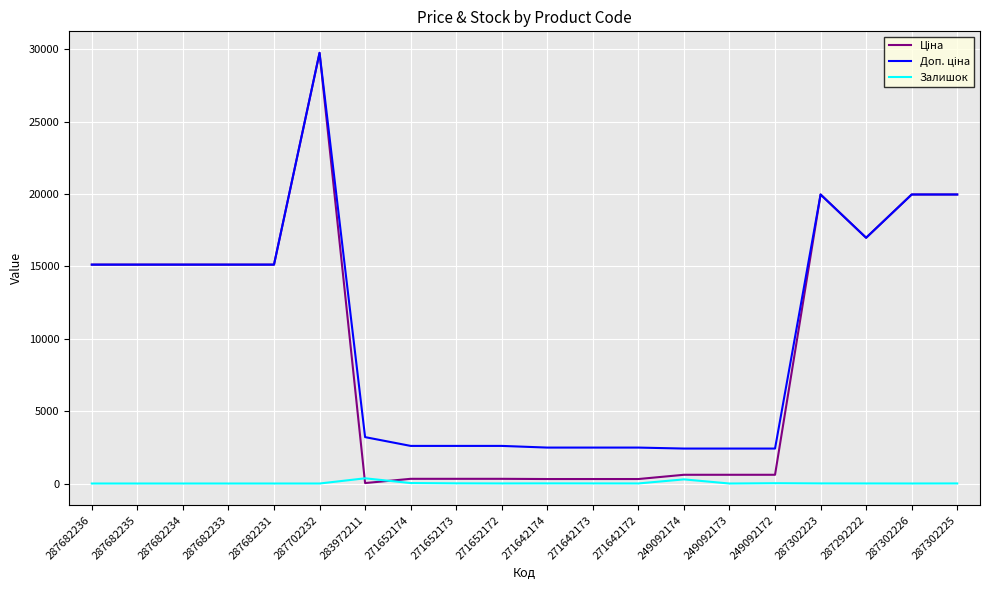

Is it true that Залишок equals 0.0 at 287682235?

True